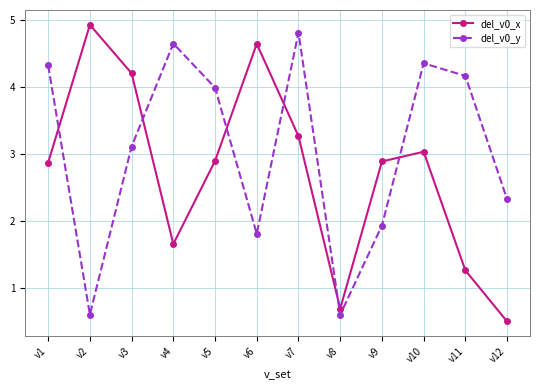

What is the value of the del_v0_x point at the 9th from the left?

2.9